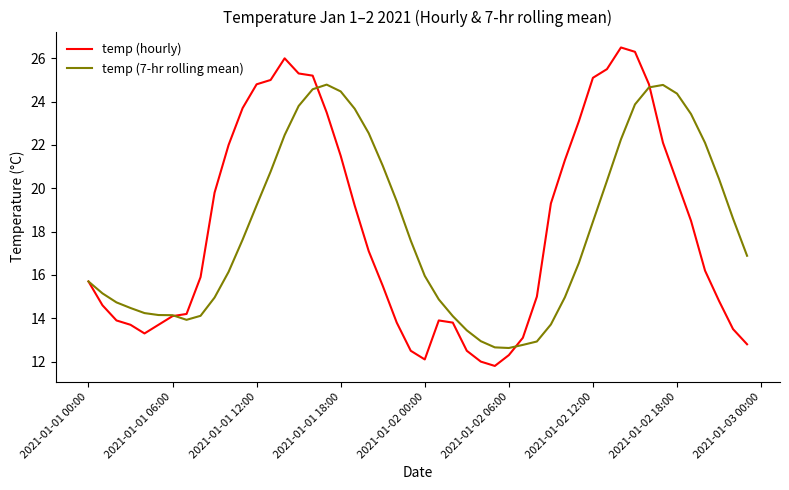

What is the minimum value shown in the chart?

11.8